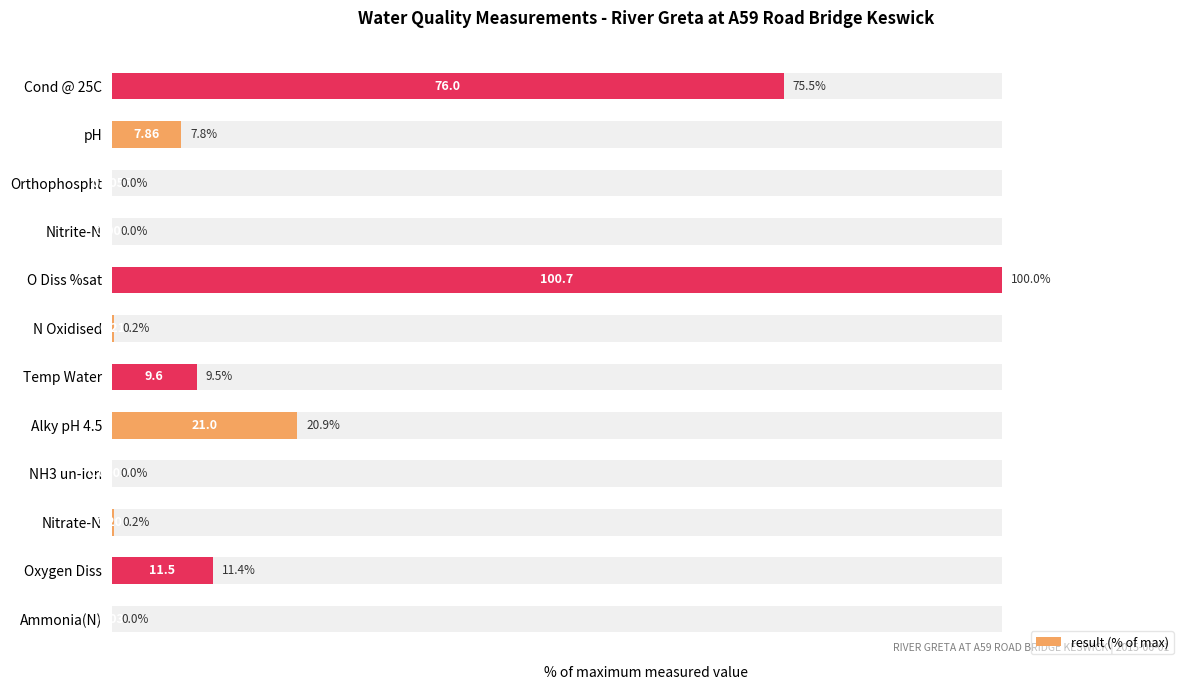

True or false: the data shows 0.3 at N Oxidised.

False